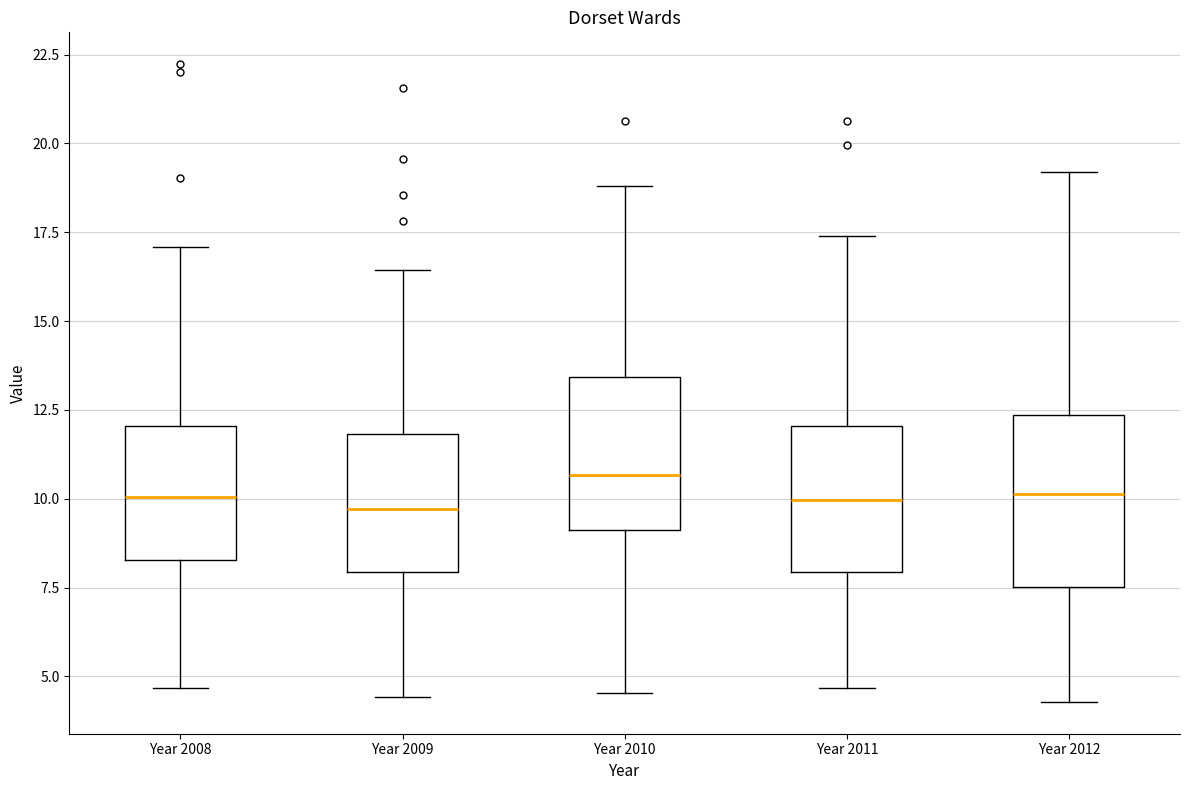

Where does the upper whisker of the box for Year 2012 end on the y-axis? The values are not printed on the chart, so give them approximately, as read against the axis.

19.0